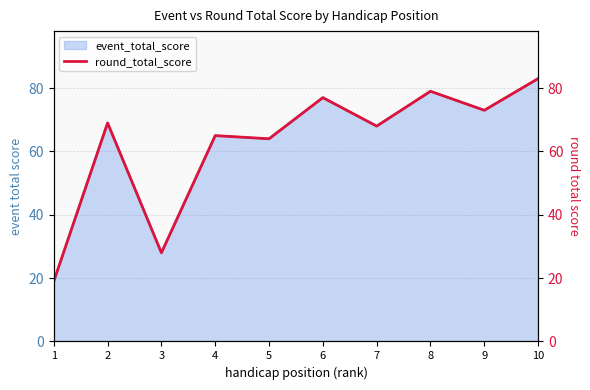

What is the approximate value at 1, to the nearest 10?

20